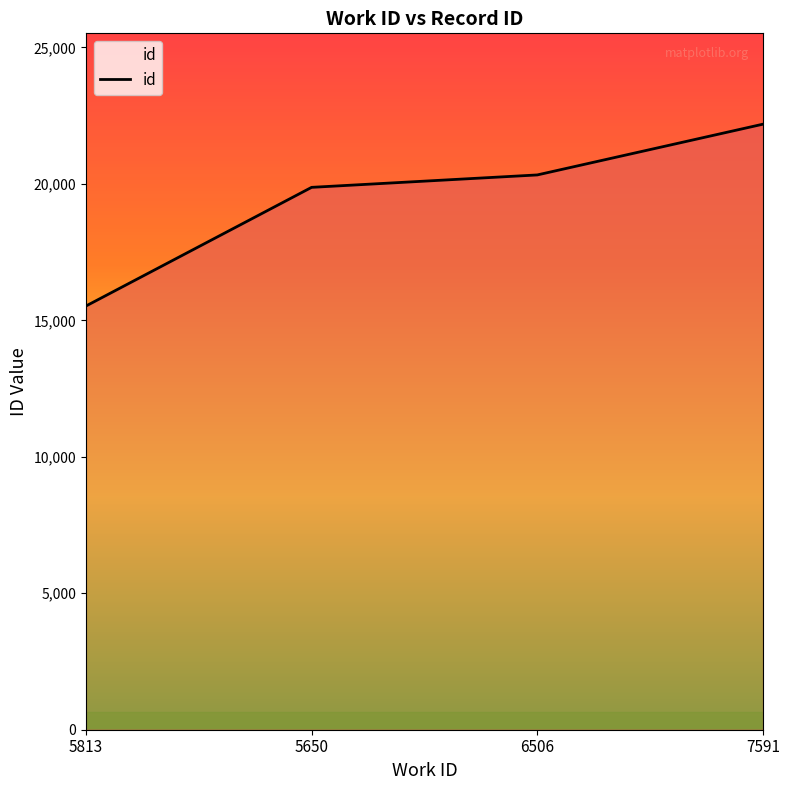

How many lines are shown in the chart?

1